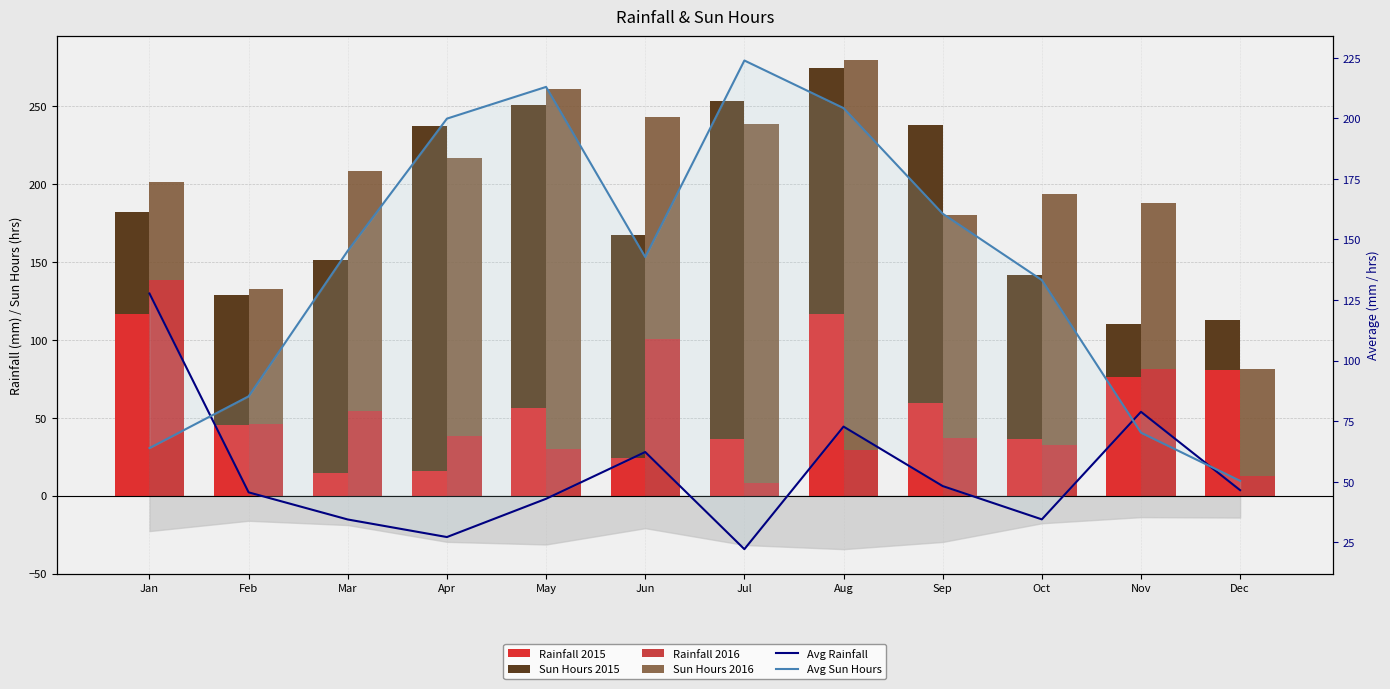

At which label does Rainfall 2016 reach its minimum?

Jul